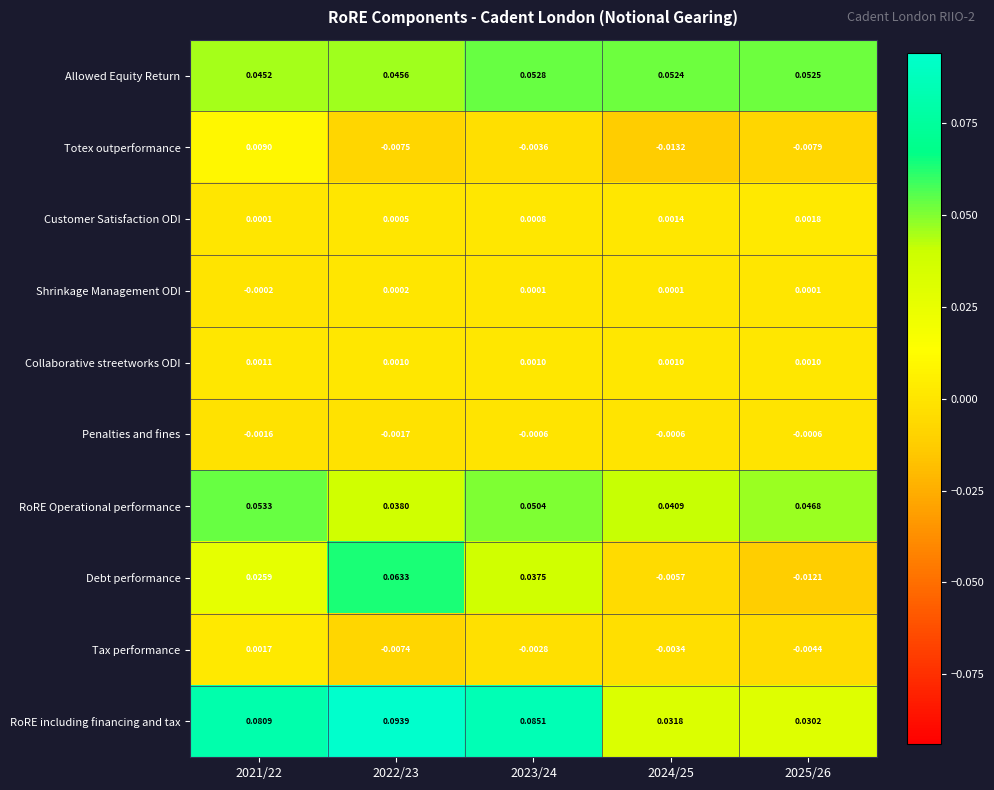

Which series has the largest total across all categories?

RoRE including financing and tax